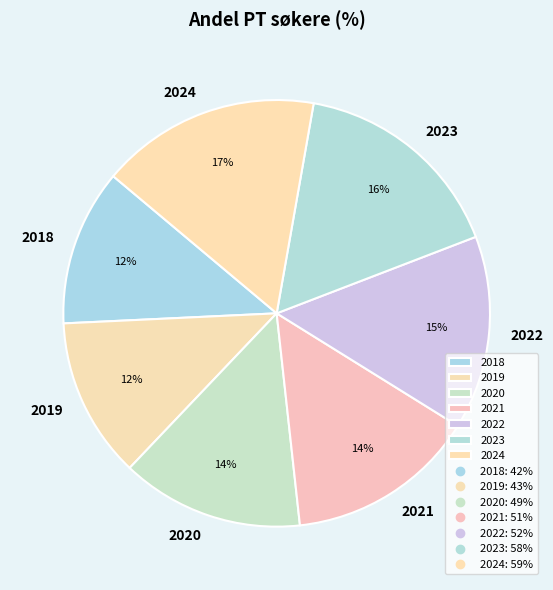

Which has a higher value, 2023 or 2020?

2023